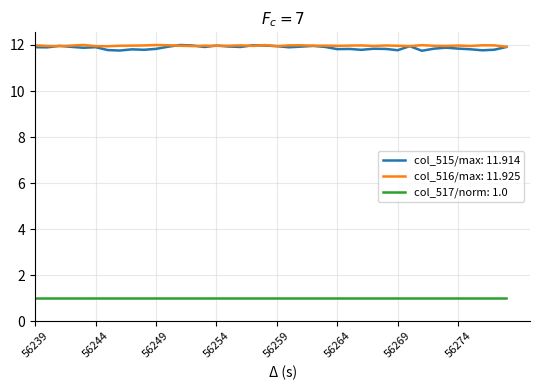

Which series has the largest range (max minus min)?

col_515/max: 11.914